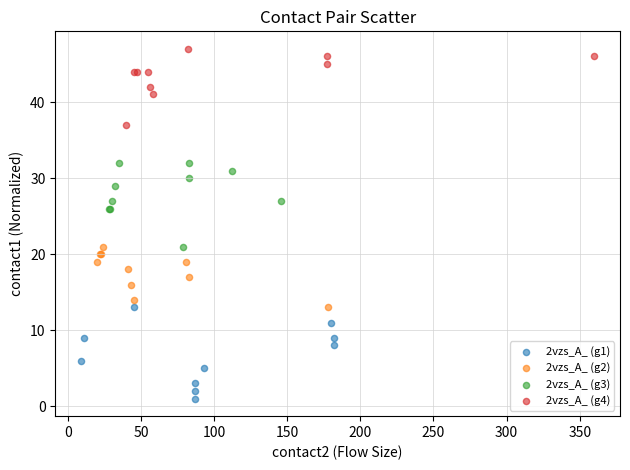

What are all the series names shown in the legend?

2vzs_A_ (g1), 2vzs_A_ (g2), 2vzs_A_ (g3), 2vzs_A_ (g4)